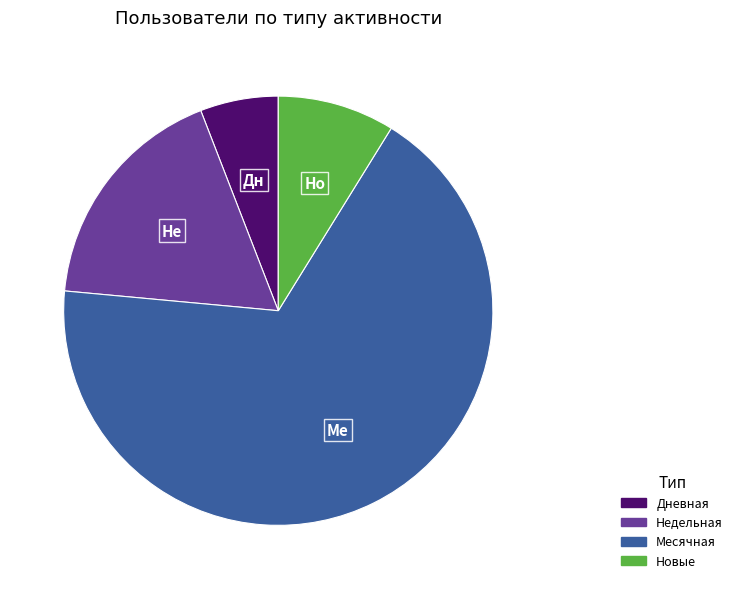

How many slices are in this pie chart?

4